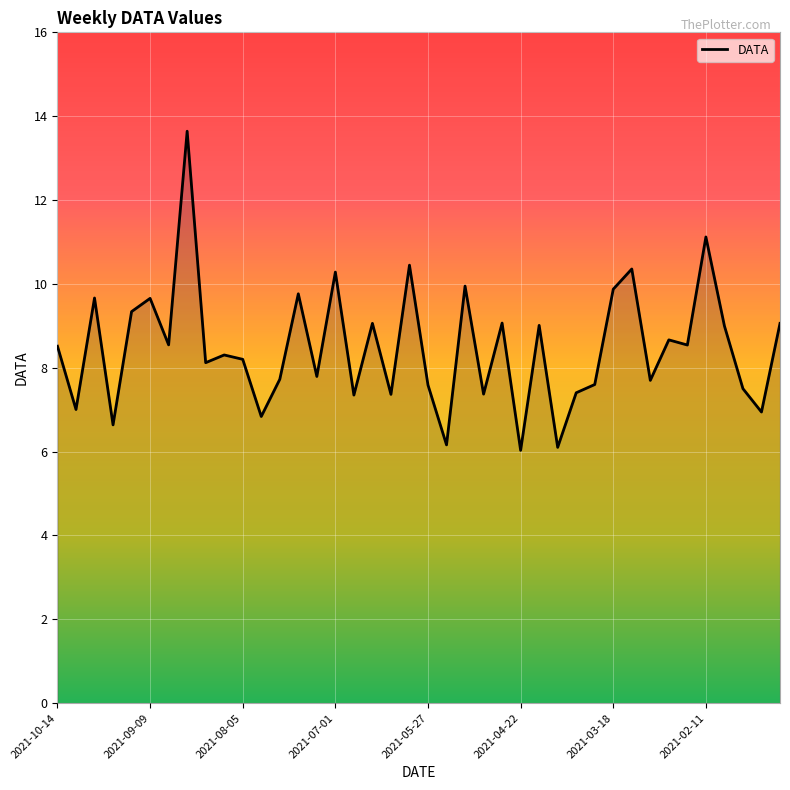

What is the minimum value shown in the chart?

6.0